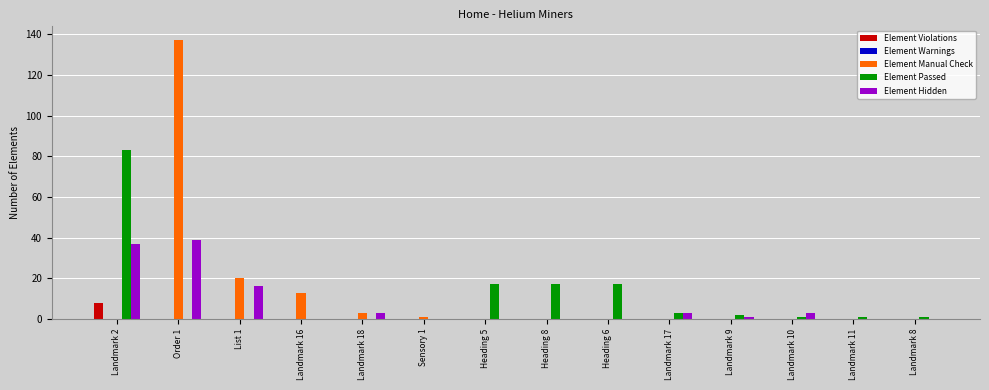

Where is Element Manual Check nearest to the value 68?

List 1